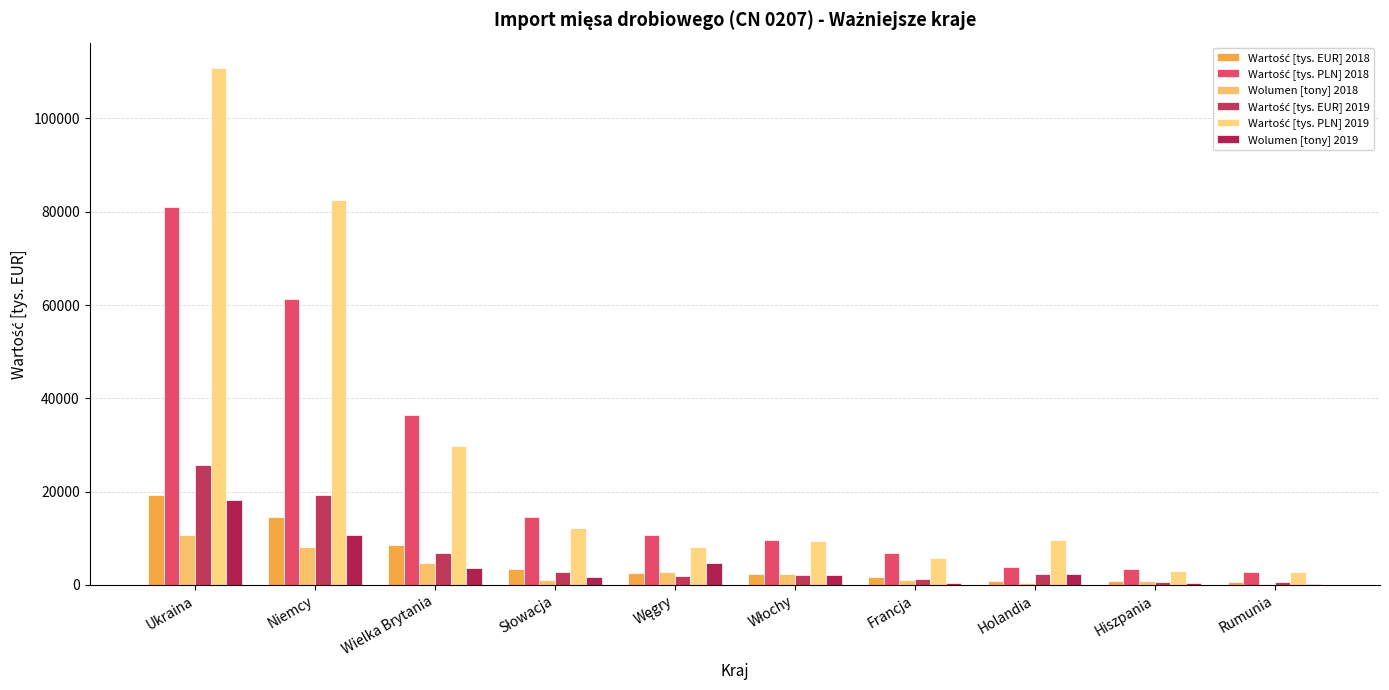

Rank the categories by Wartość [tys. PLN] 2019 value from lowest to highest.

Rumunia, Hiszpania, Francja, Węgry, Włochy, Holandia, Słowacja, Wielka Brytania, Niemcy, Ukraina